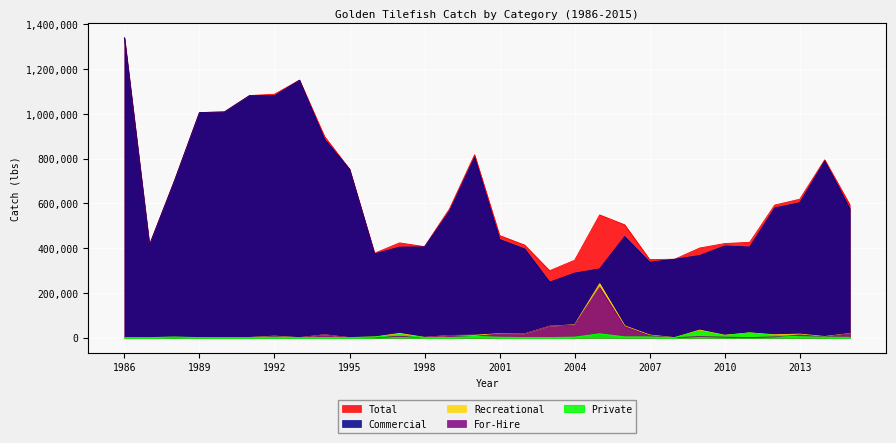

Is the value of Commercial at 1991 greater than the value of Total at 1988?

Yes